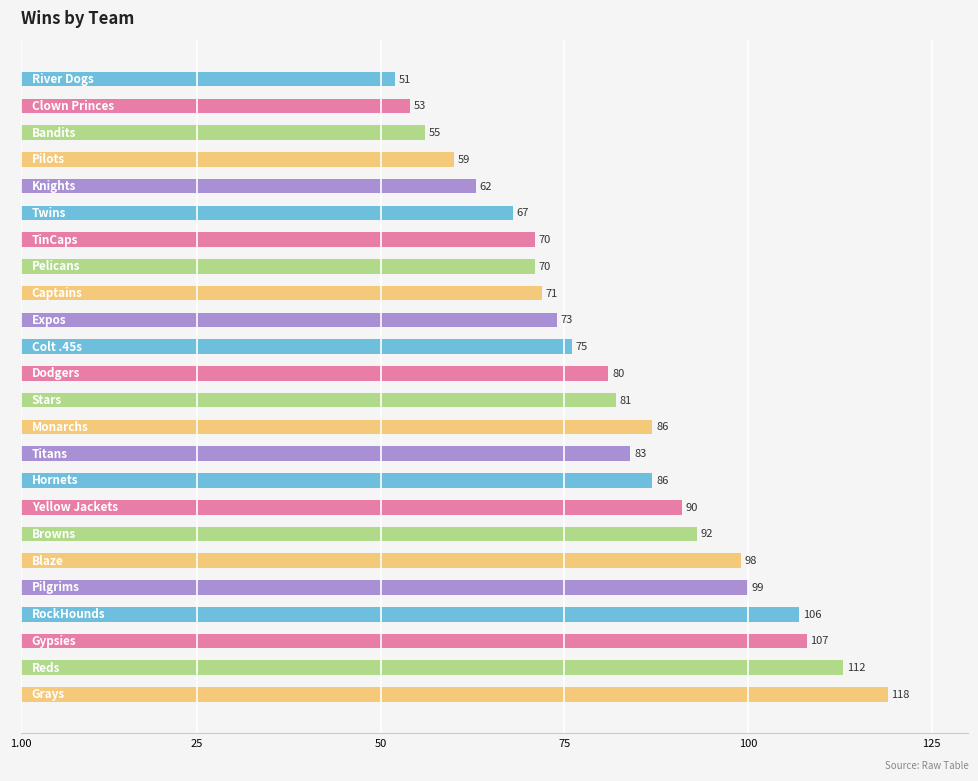

Reading right to left, extract all data points from this chart.

118	112	107	106	99	98	92	90	86	83	86	81	80	75	73	71	70	70	67	62	59	55	53	51